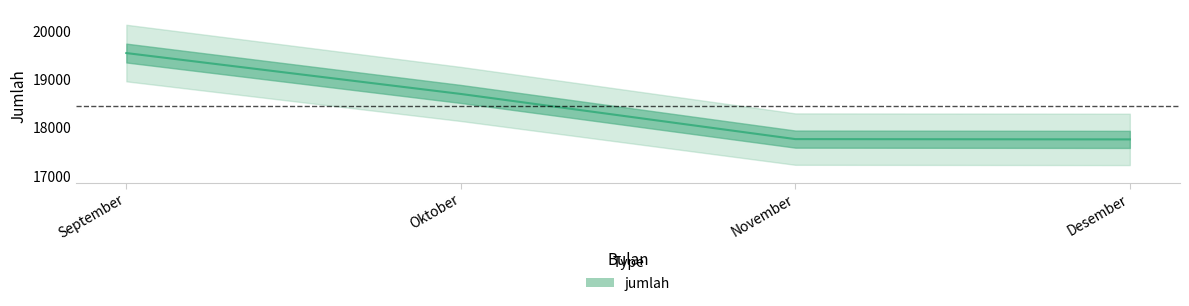

The value at Desember is 31322. True or false?

False